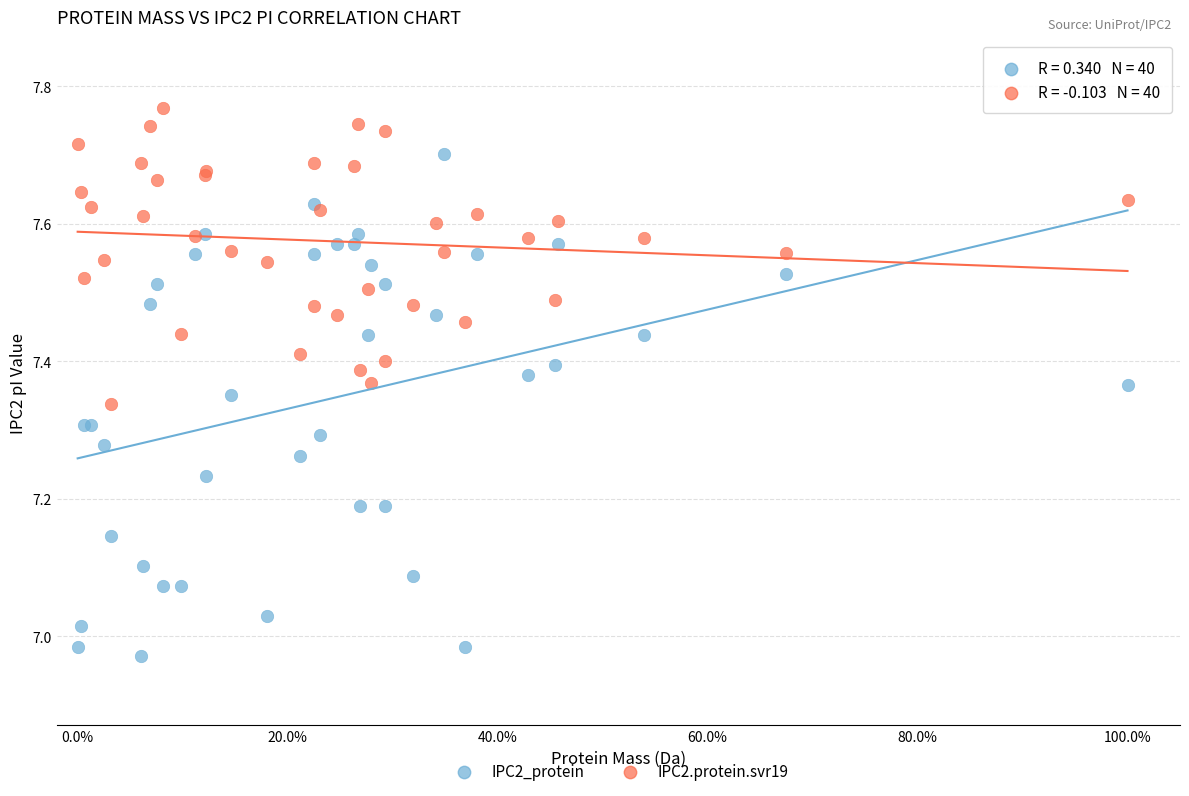

Which series has the widest spread of Y values?

IPC2_protein